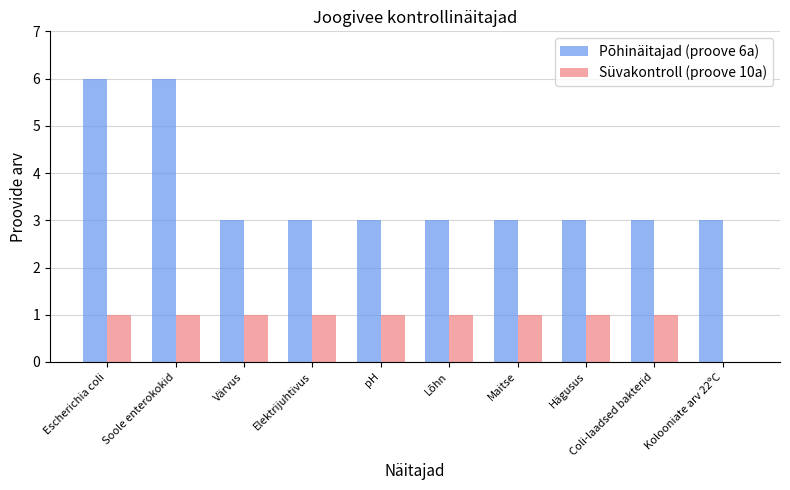

Count the number of categories in the chart.

10